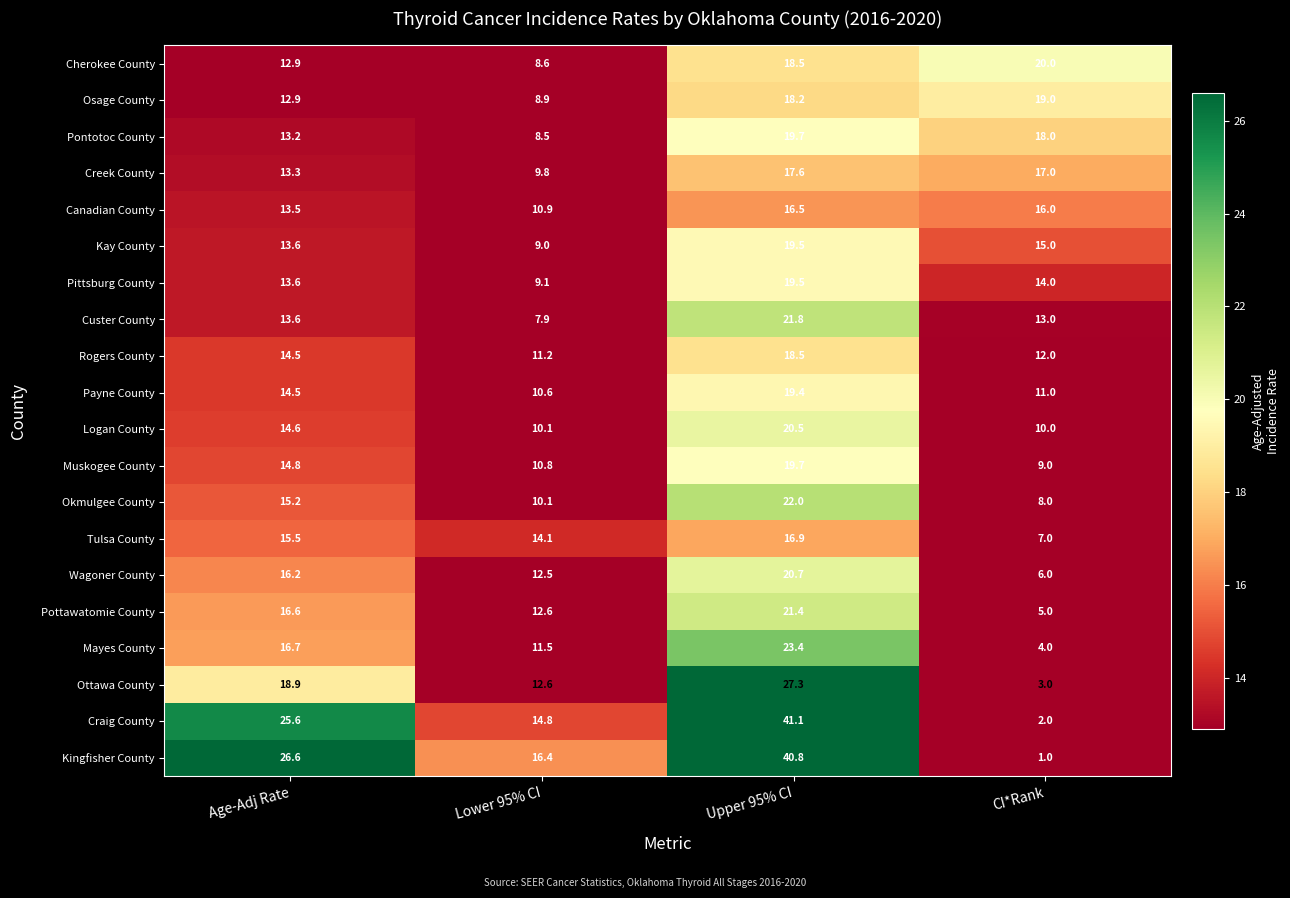

What is the difference between the maximum and minimum values in the Ottawa County series?

24.3